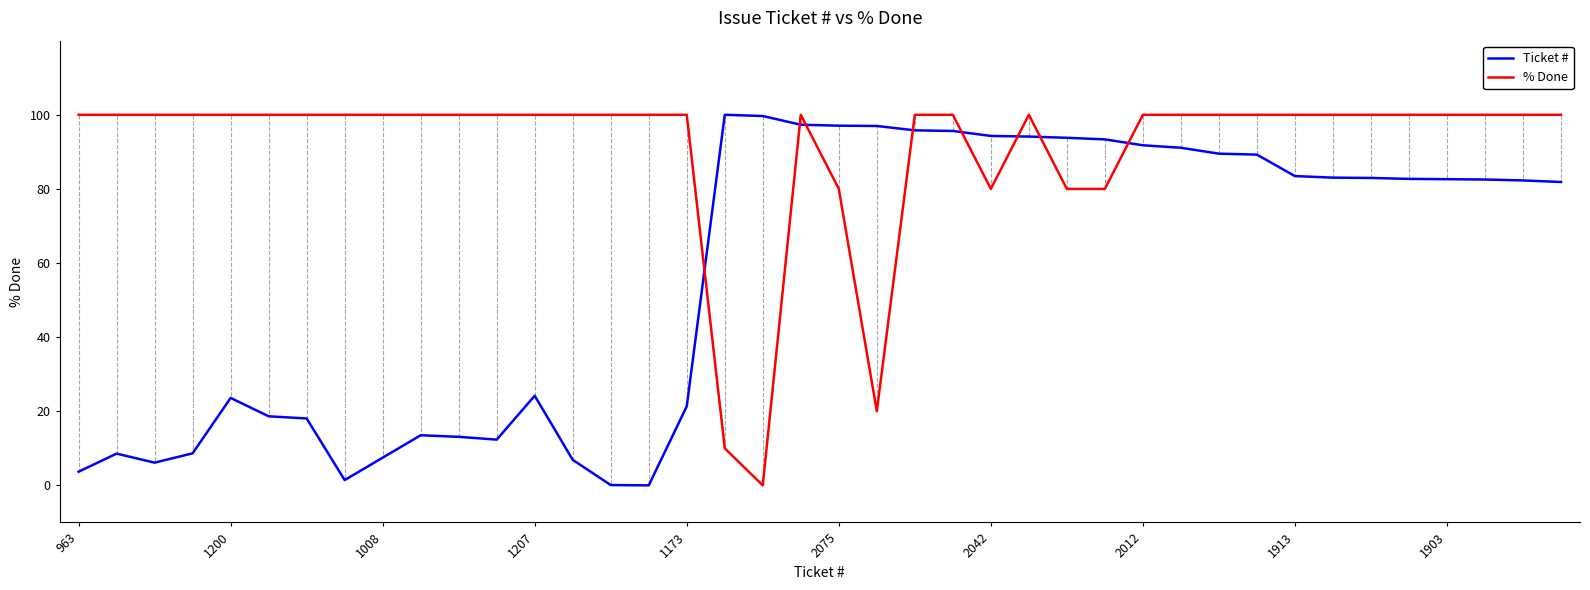

List the series in order of their overall mean, lowest first.

Ticket #, % Done